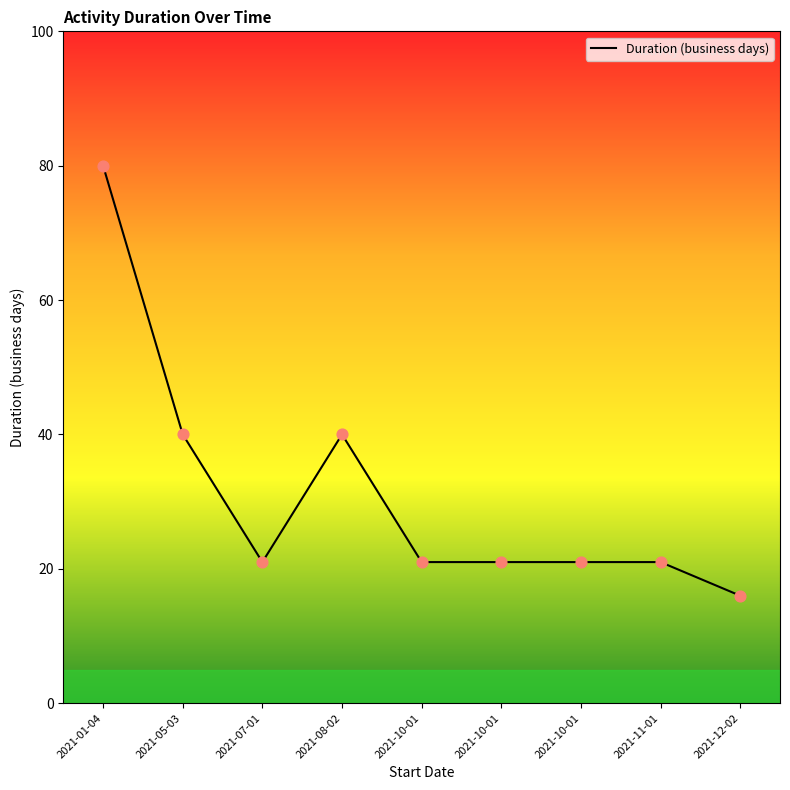

Which has a higher value, 2021-10-01 or 2021-10-01?

2021-10-01